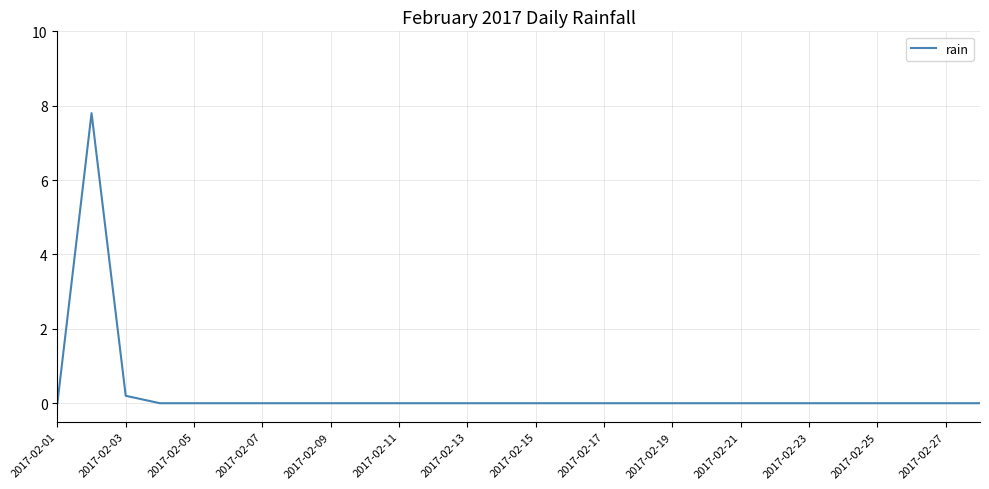

What is the maximum value shown in the chart?

7.8